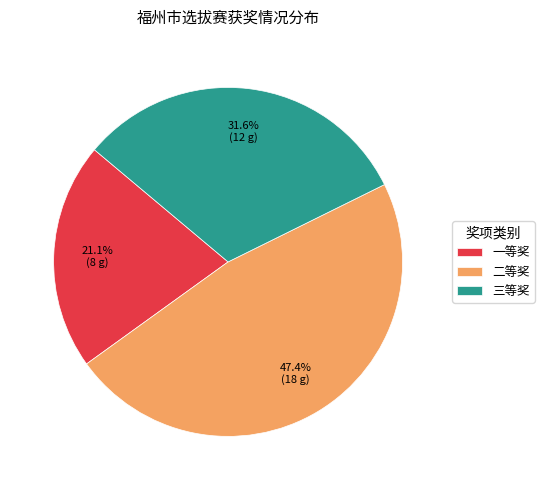

What is the largest slice in the pie chart?

二等奖